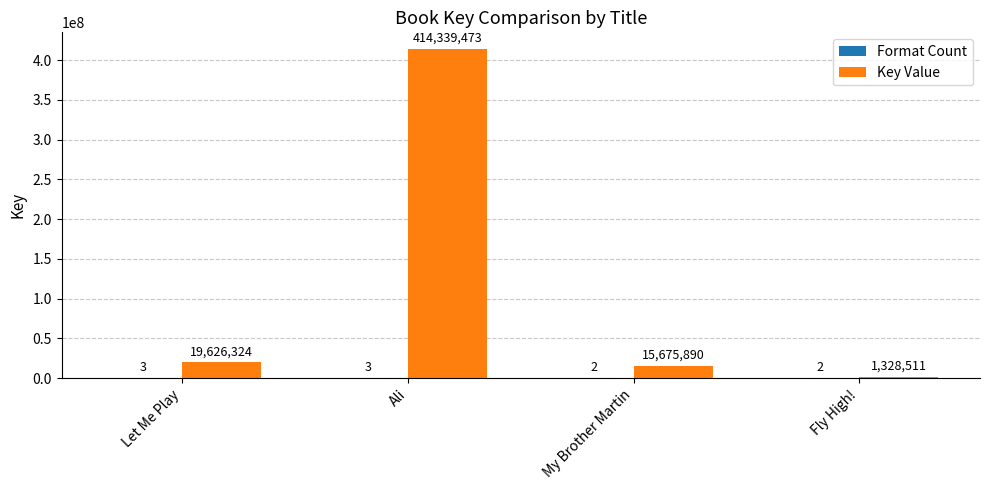

At which category does the chart reach its peak across all series?

Ali